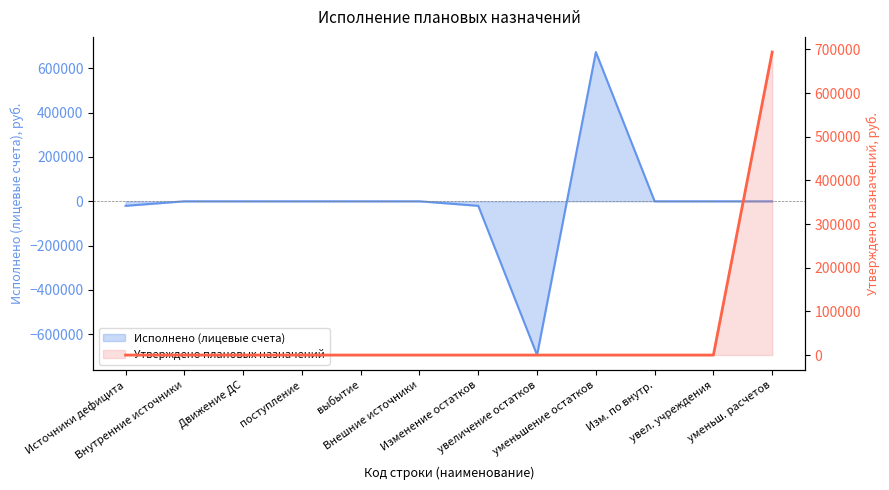

How many lines are shown in the chart?

2